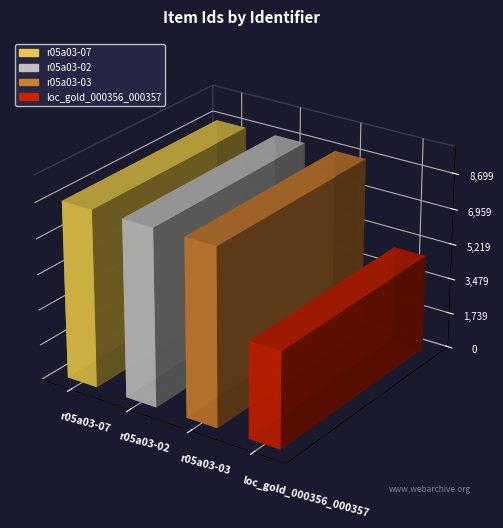

Where does the data first go above 8698?

r05a03-02